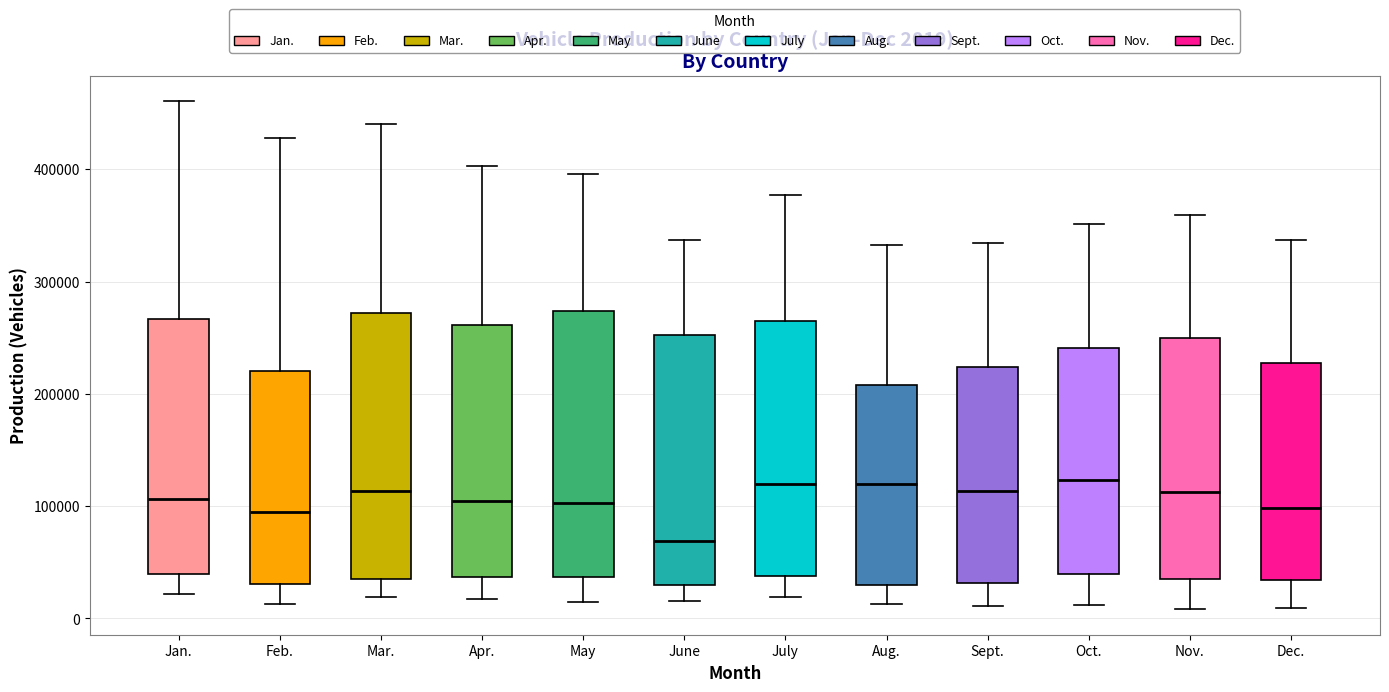

Which box has the lowest median line?

June